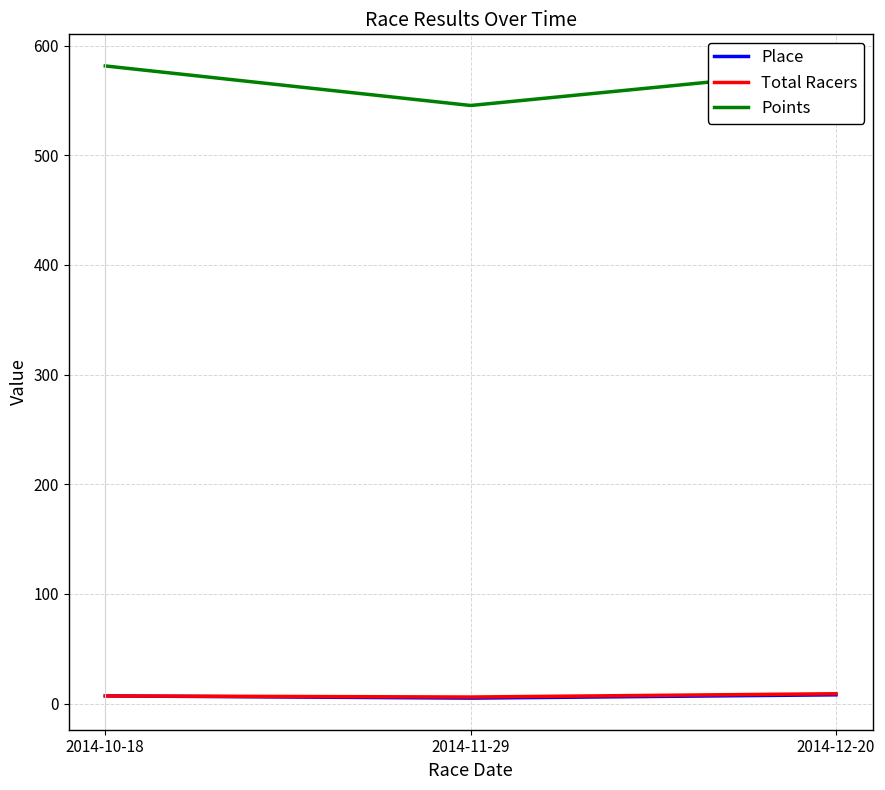

Is this an area chart (filled region under the line)?

No